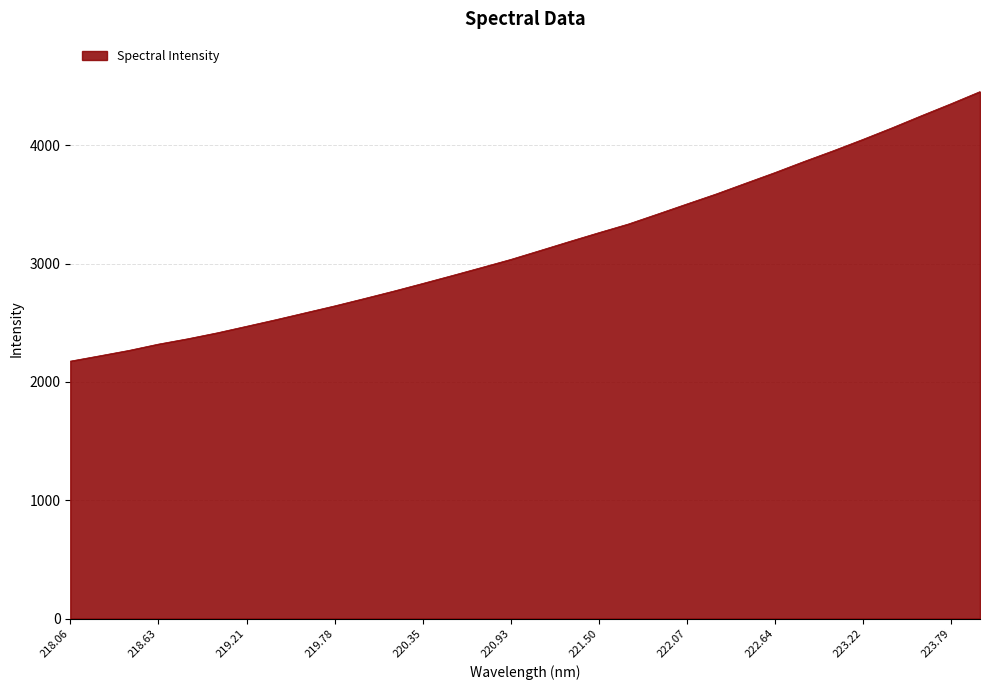

Reading right to left, extract all data points from this chart.

4454.1	4350.5	4250.5	4148.1	4049.8	3954.9	3863.8	3769.5	3679.5	3588.9	3504.4	3418.9	3334.5	3261.9	3187.3	3111.2	3035.8	2967.1	2899.3	2832.7	2767.2	2704.5	2642.9	2584.8	2526.5	2470.7	2415.3	2365.2	2320.0	2267.0	2221.1	2176.0